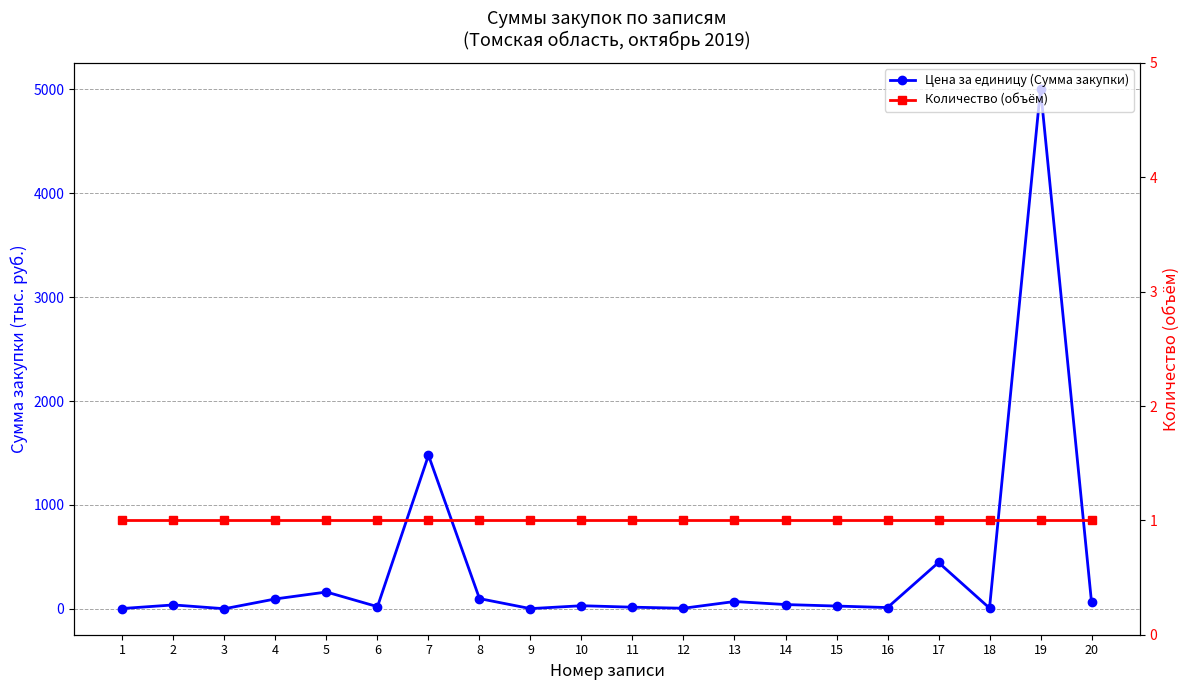

Reading left to right, what are all the values shown in this chart?

Цена за единицу (Сумма закупки): 3.0	37.5	0.8	95.2	161.8	20.6	1478.0	98.4	1.9	29.8	15.7	5.5	70.2	41.0	26.6	12.0	446.1	6.6	5005.2	63.5
Количество (объём): 1.0	1.0	1.0	1.0	1.0	1.0	1.0	1.0	1.0	1.0	1.0	1.0	1.0	1.0	1.0	1.0	1.0	1.0	1.0	1.0